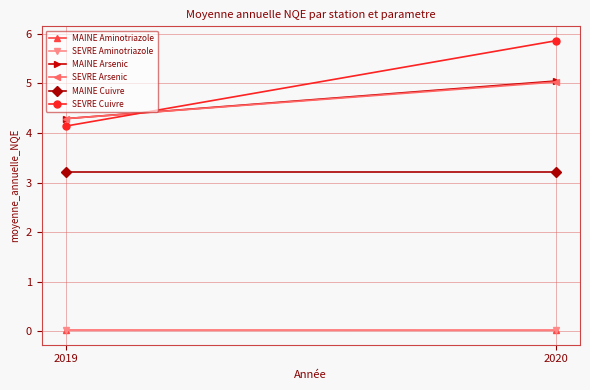

Rank the categories by SEVRE Aminotriazole value from highest to lowest.

2019, 2020